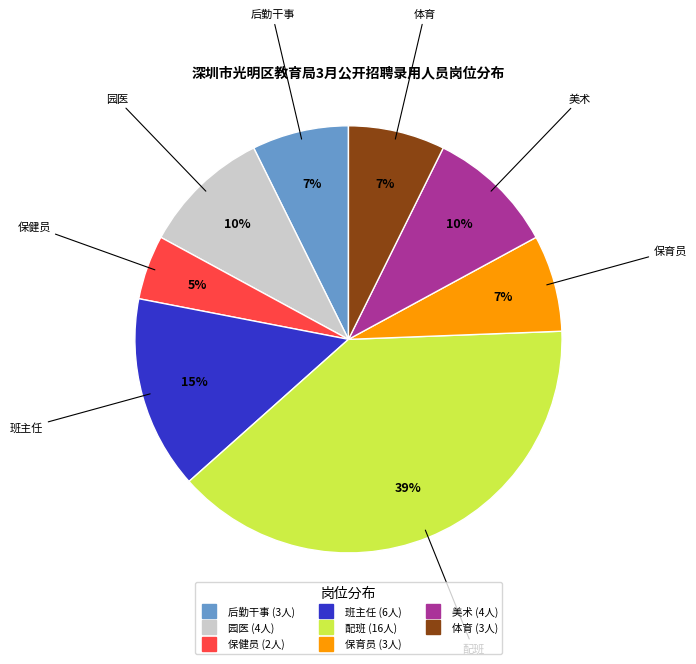

How many slices are in this pie chart?

8